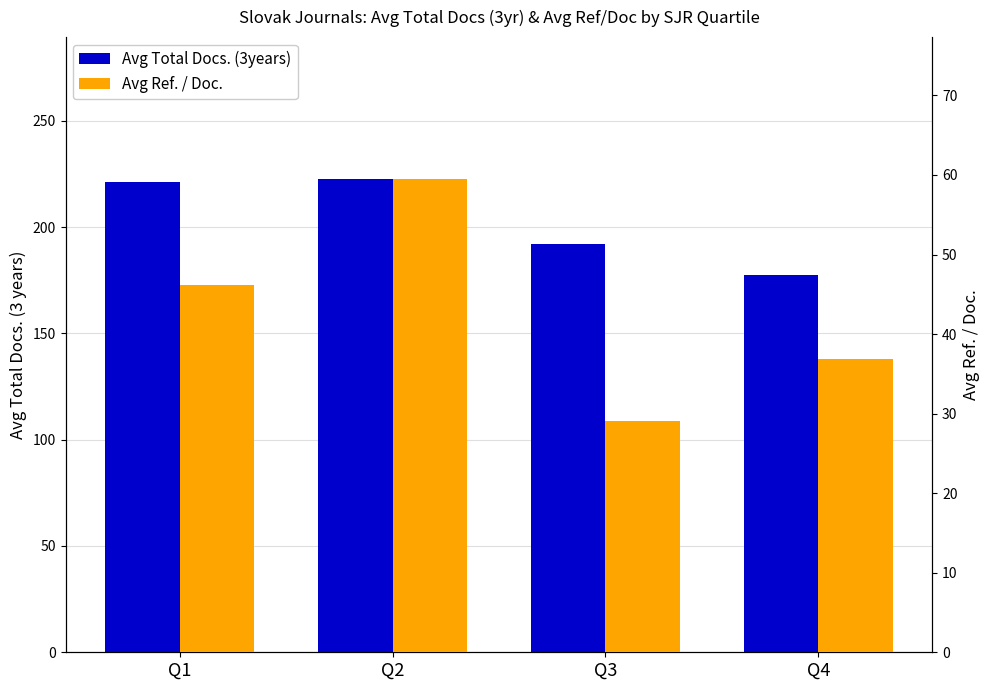

The Avg Ref. / Doc. series shows 29.1 at Q3. True or false?

True